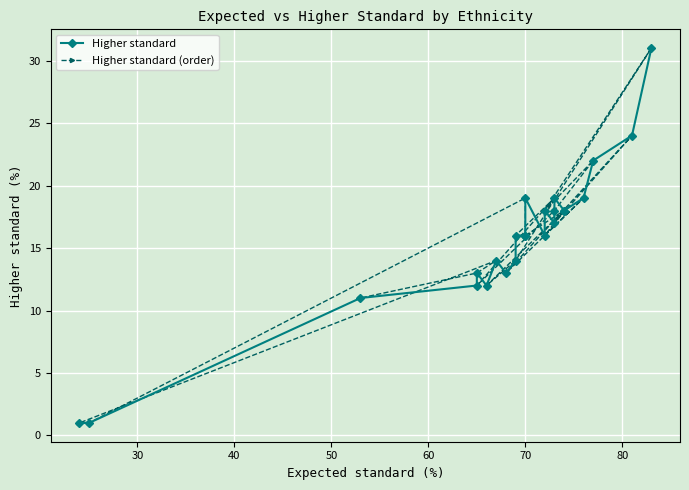

Reading left to right, what are all the values shown in this chart?

Higher standard: 1	1	11	12	13	12	14	13	14	16	16	16	19	16	18	17	18	19	18	18	19	22	24	31
Higher standard (order): 16	18	17	24	13	19	16	18	12	14	31	18	22	18	12	19	16	16	19	1	1	14	13	11